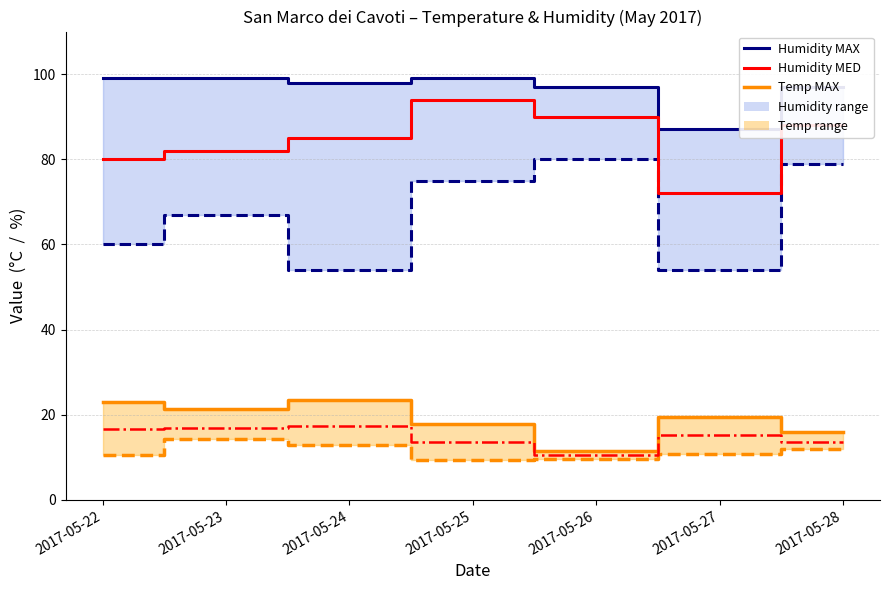

True or false: Temp MED has more than 2 points higher than both neighbors.

False